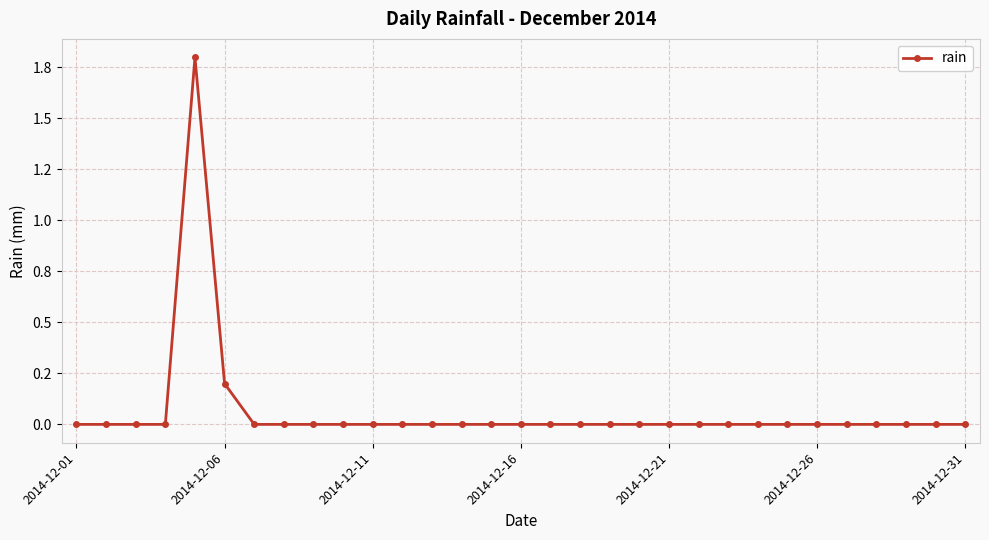

Does the chart have visible grid lines?

Yes